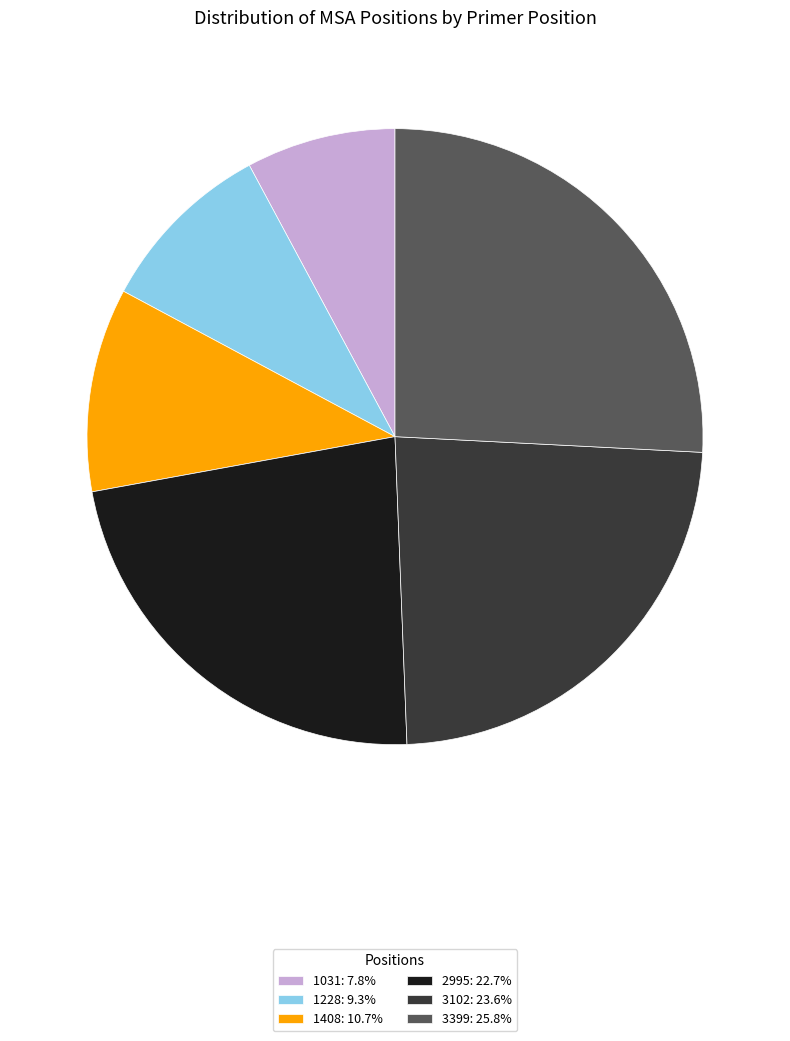

Does 1031: 7.8% represent more than half of the total?

No